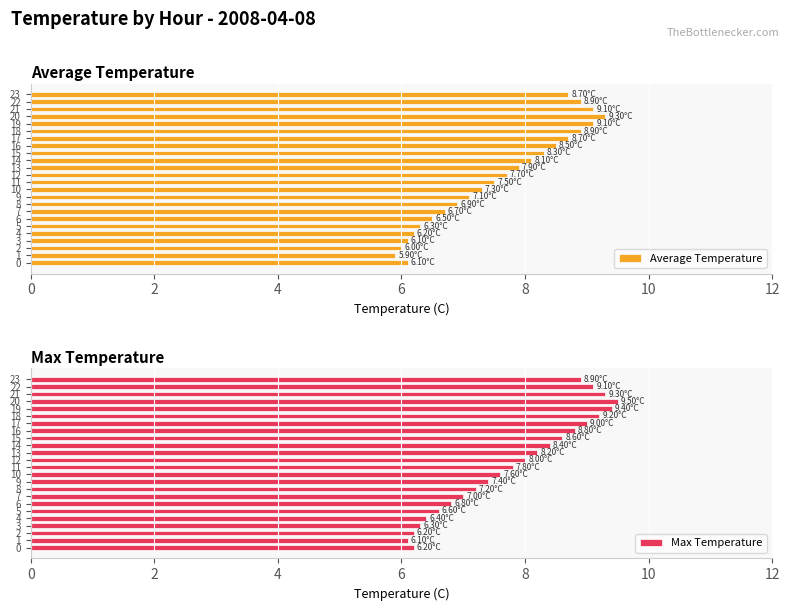

Are the bars grouped side by side (vs. stacked)?

Yes